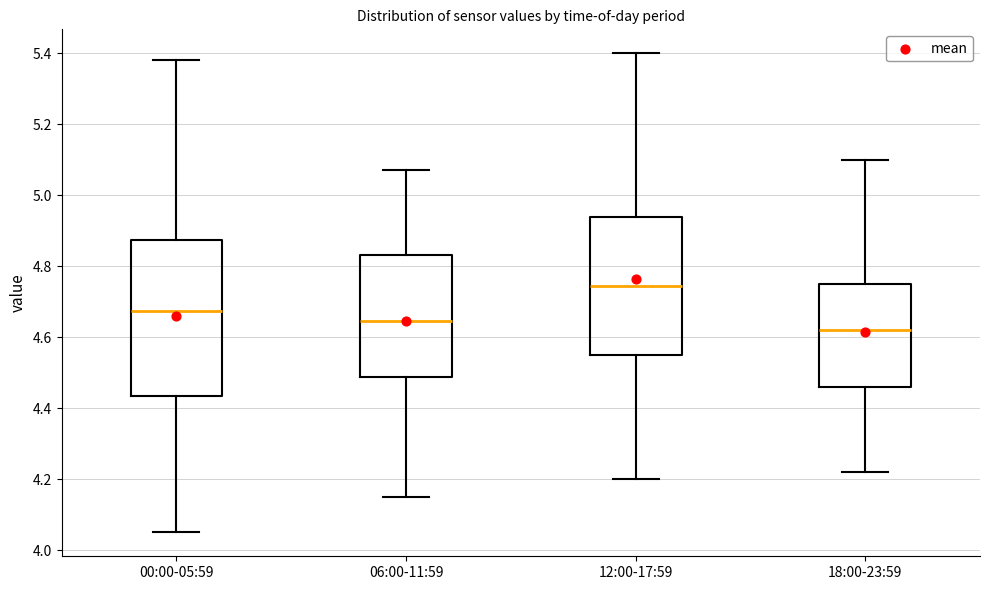

Which box is the tallest, from its lower edge to its upper edge?

00:00-05:59